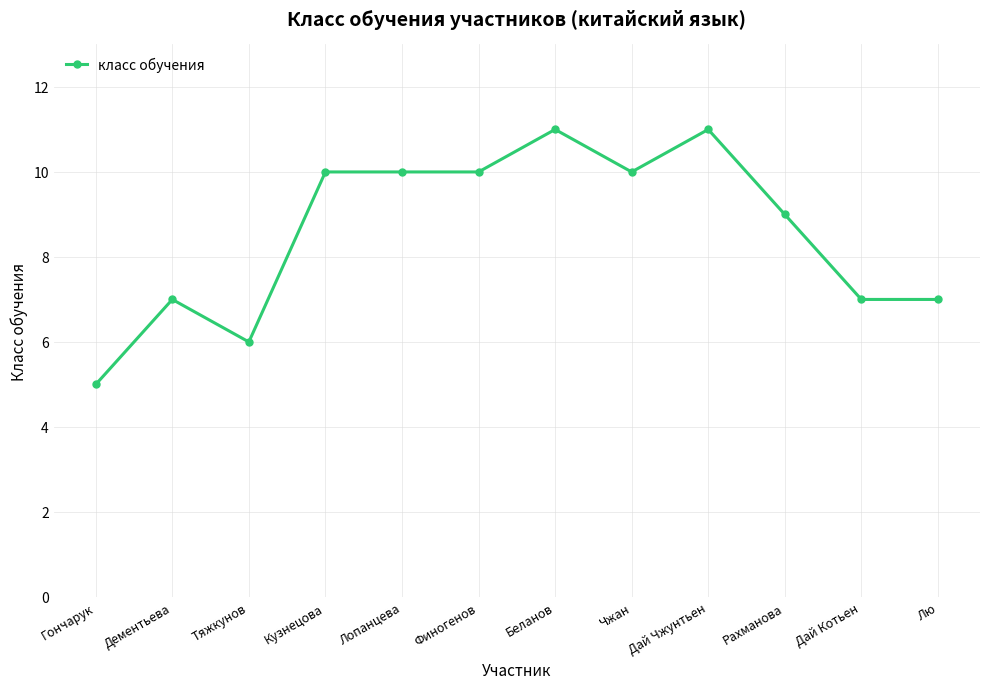

What is the minimum value shown in the chart?

5